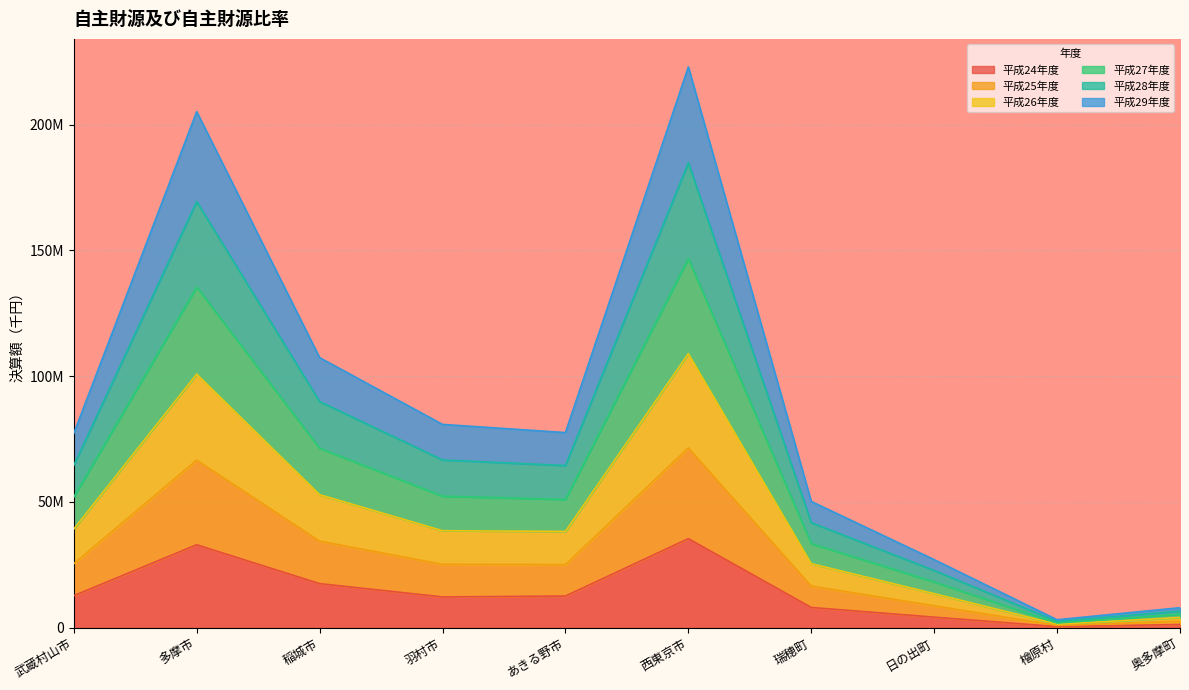

Is it true that 平成26年度 equals 4073125 at 奥多摩町?

True